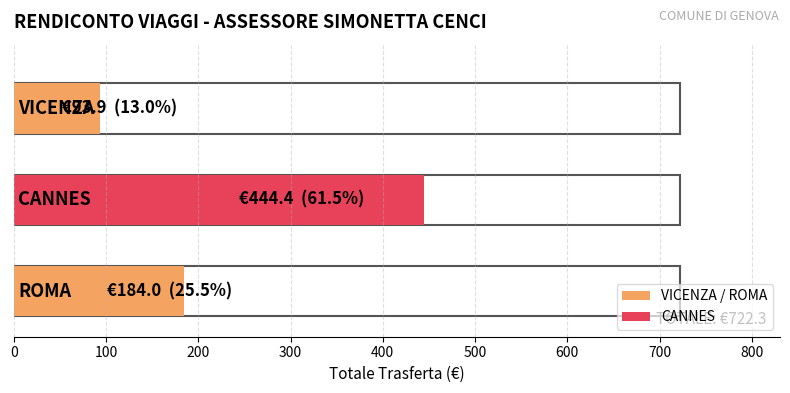

At which label is the value closest to 269?

ROMA